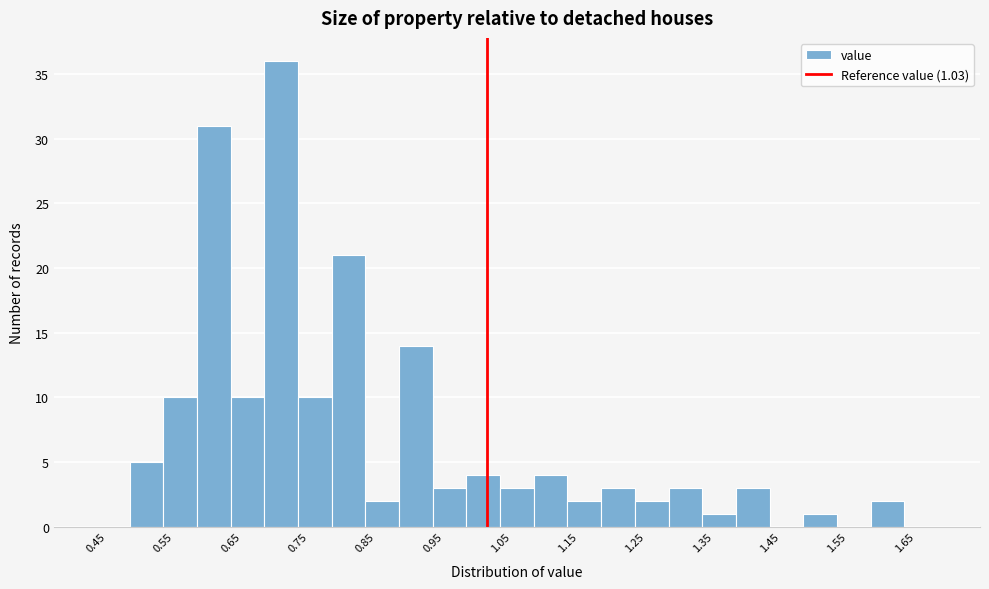

Which range on the x-axis has the tallest bar?

0.70 to 0.75